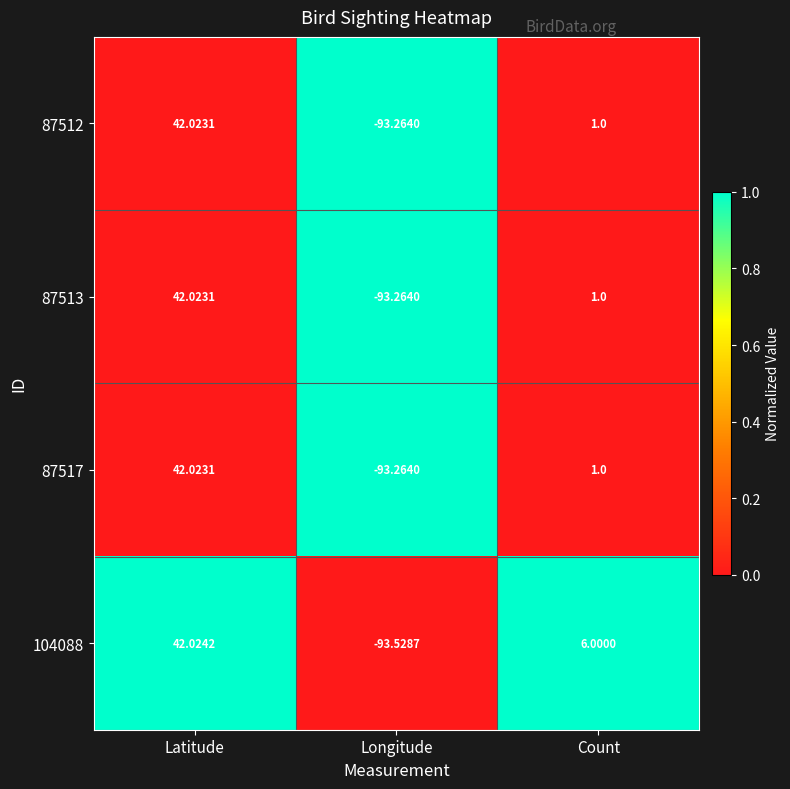

How many values in 87512 are above zero?

2